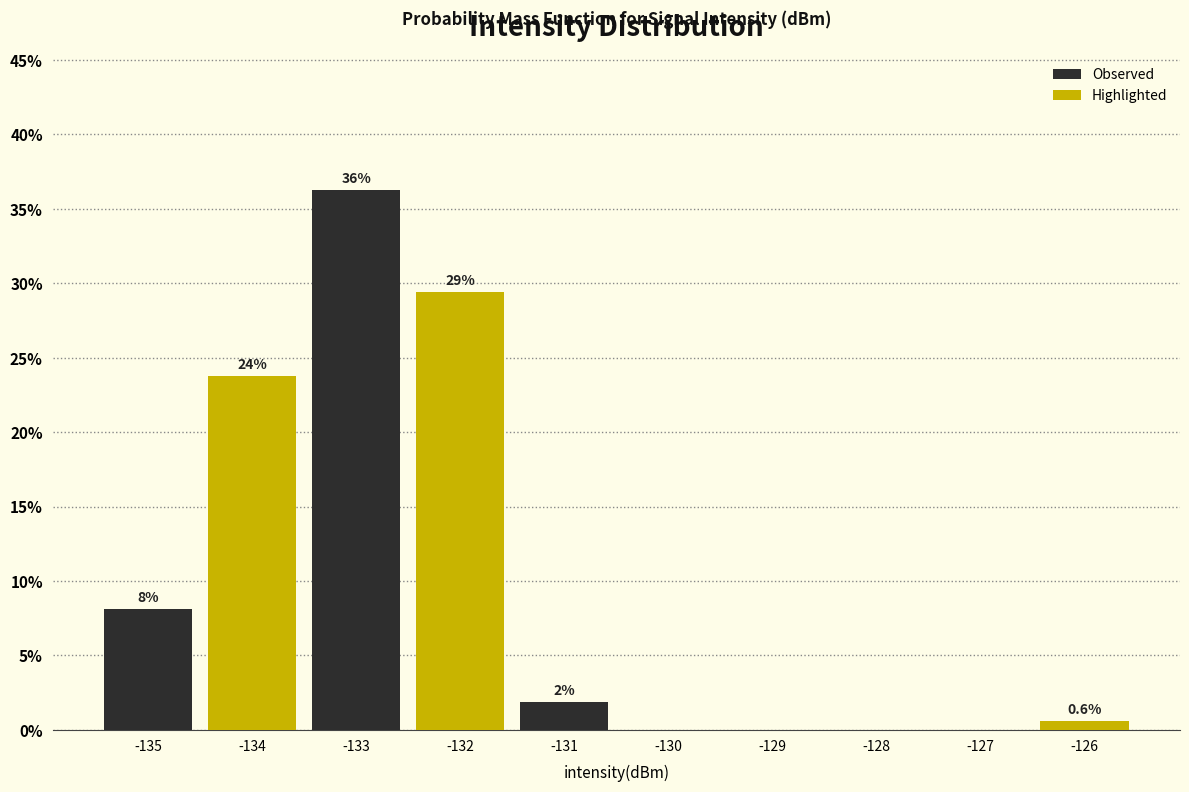

Does the chart contain stacked bars?

No